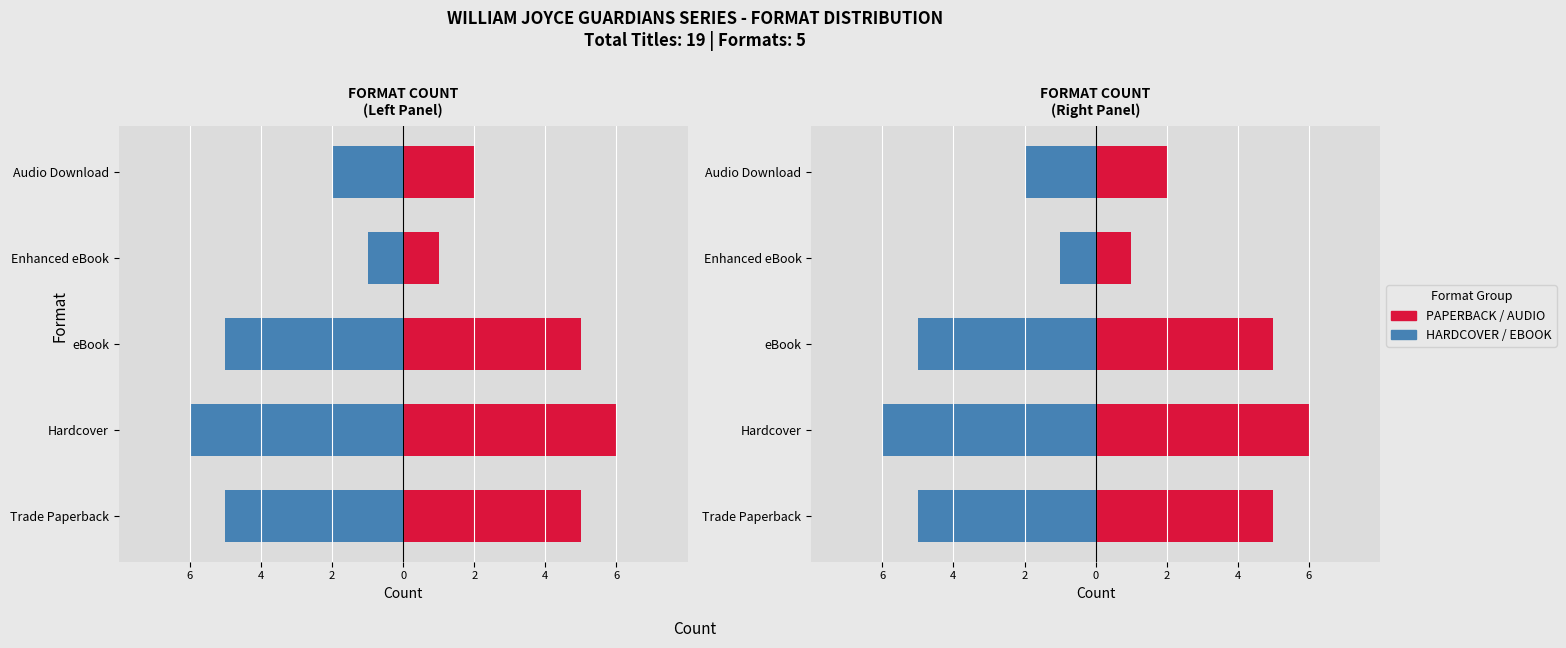

How many categories are shown in the chart?

5